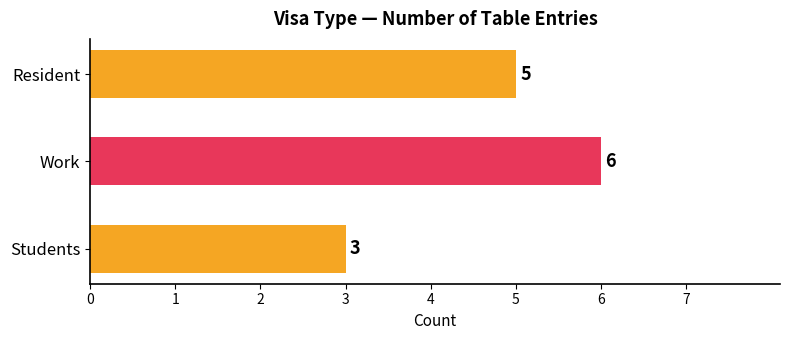

What value does the data have at Work?

6